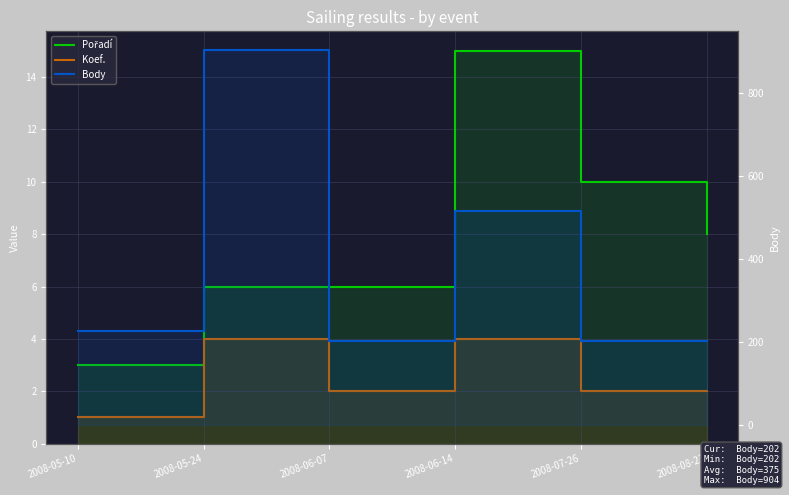

What is the difference between the highest and lowest values at 2008-08-23?

200